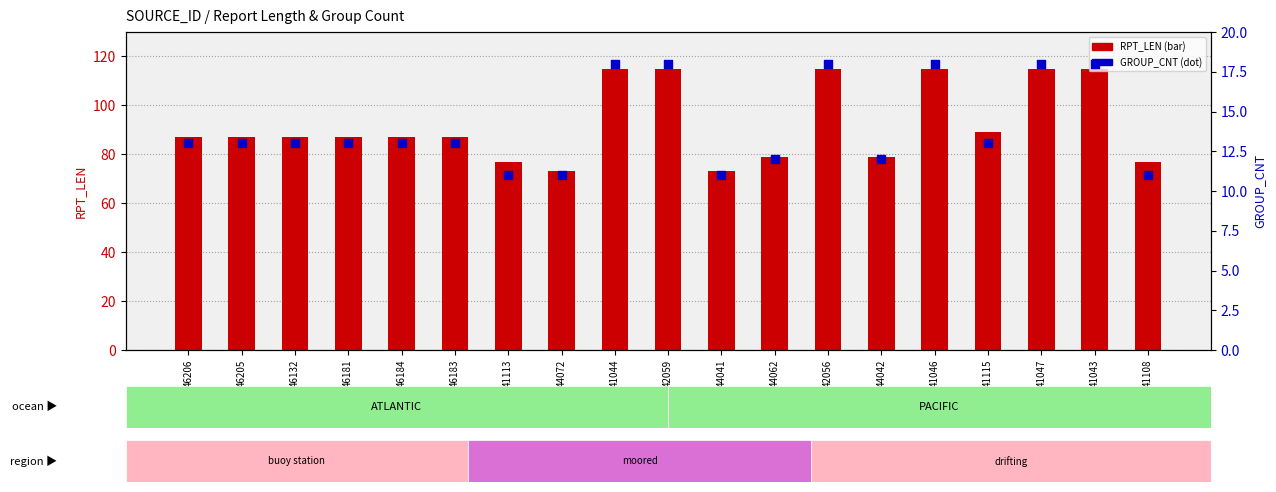

Which series has the largest total across all categories?

RPT_LEN